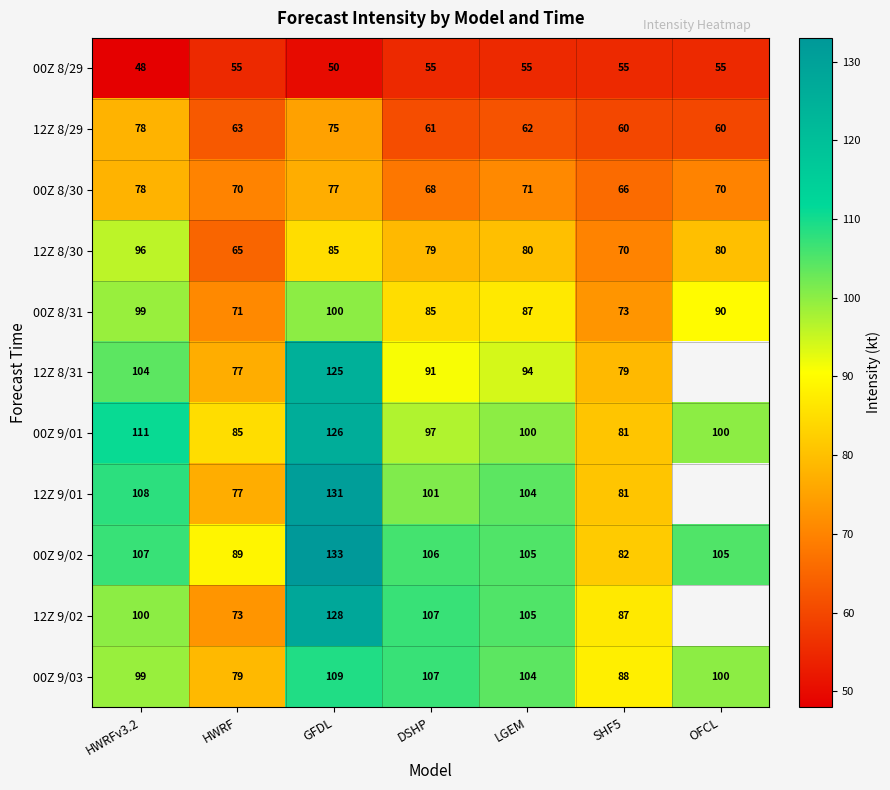

The value of 00Z 8/29 at OFCL is 29.0. True or false?

False